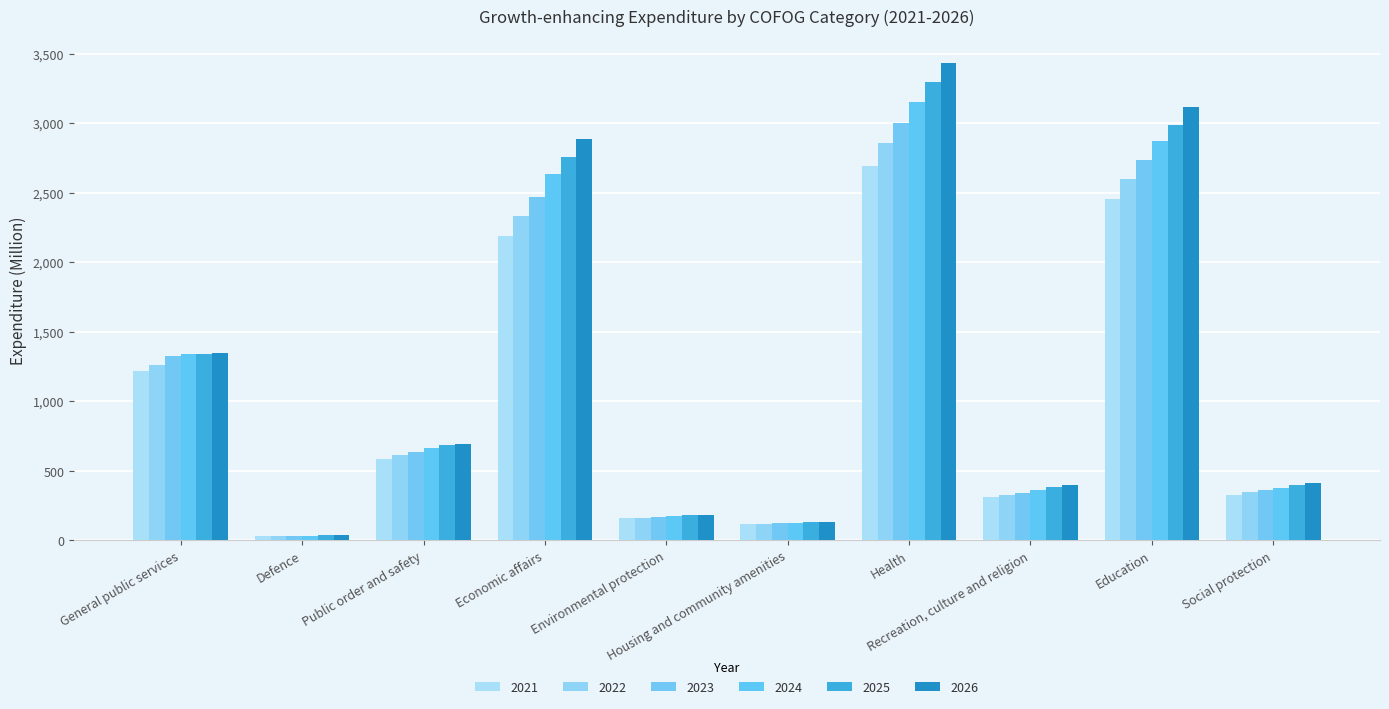

List the labels in order of 2022 value, smallest first.

Defence, Housing and community amenities, Environmental protection, Recreation, culture and religion, Social protection, Public order and safety, General public services, Economic affairs, Education, Health